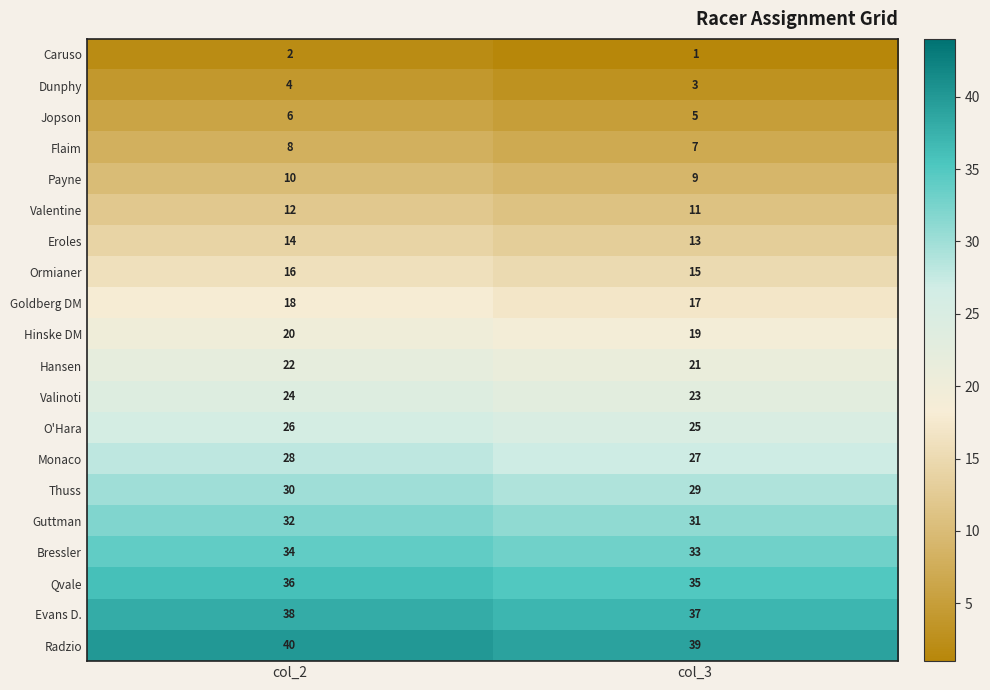

How many distinct data groups are displayed?

20